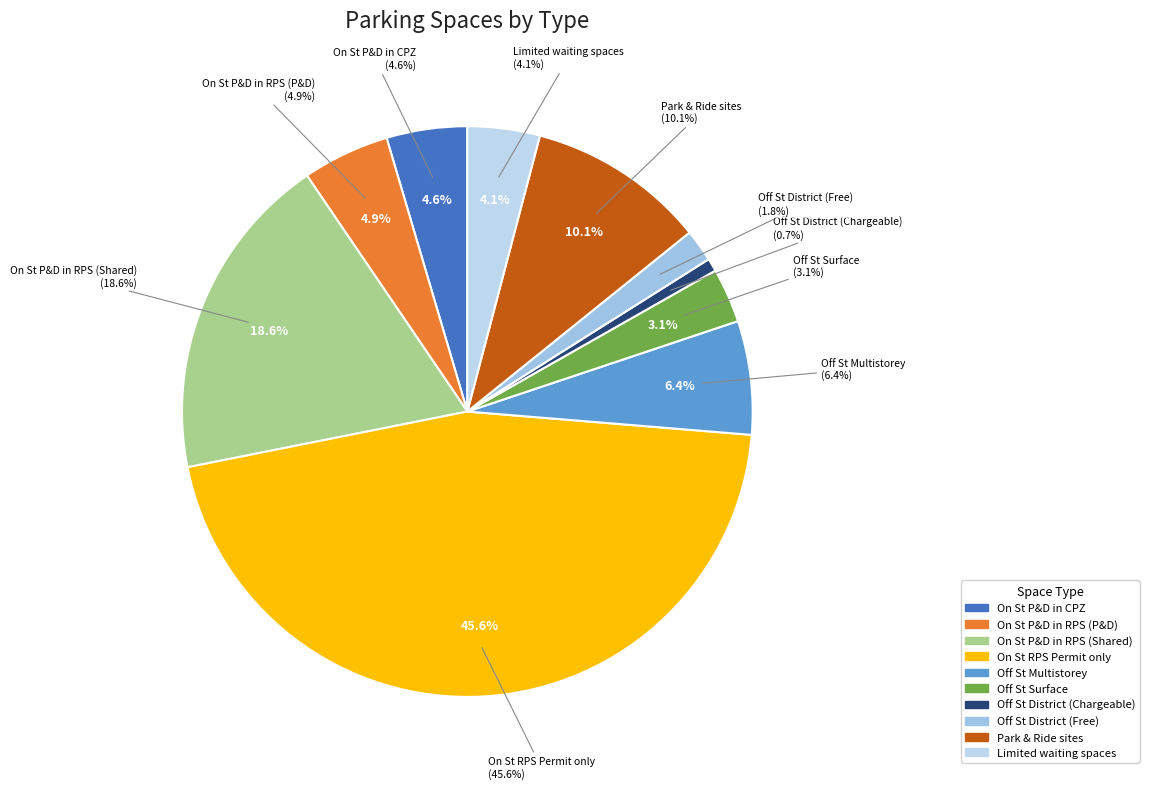

How many segments does this pie chart have?

10